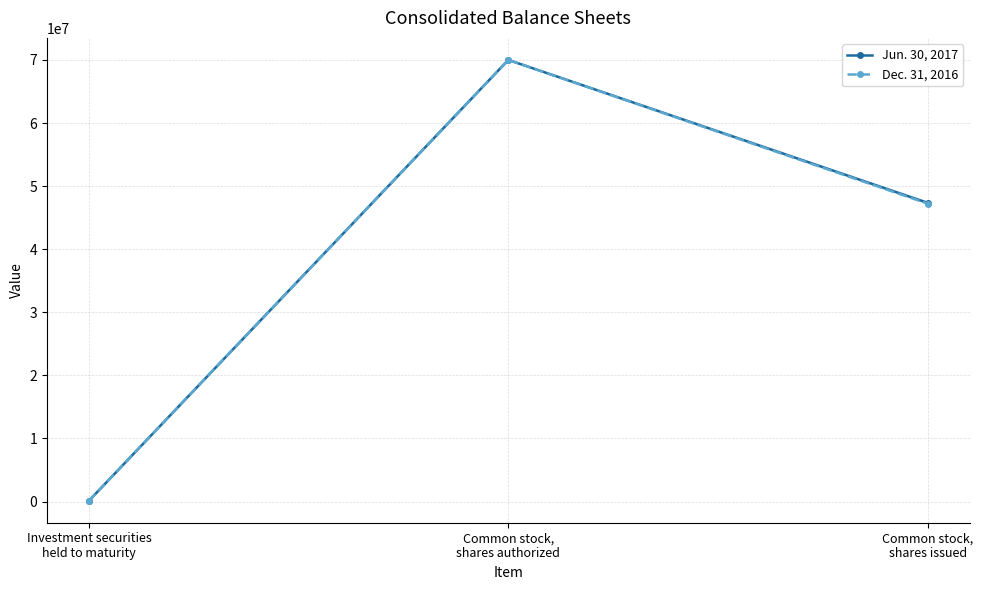

What is the difference between the Jun. 30, 2017 values at Common stock,
shares issued and Common stock,
shares authorized?

22647275